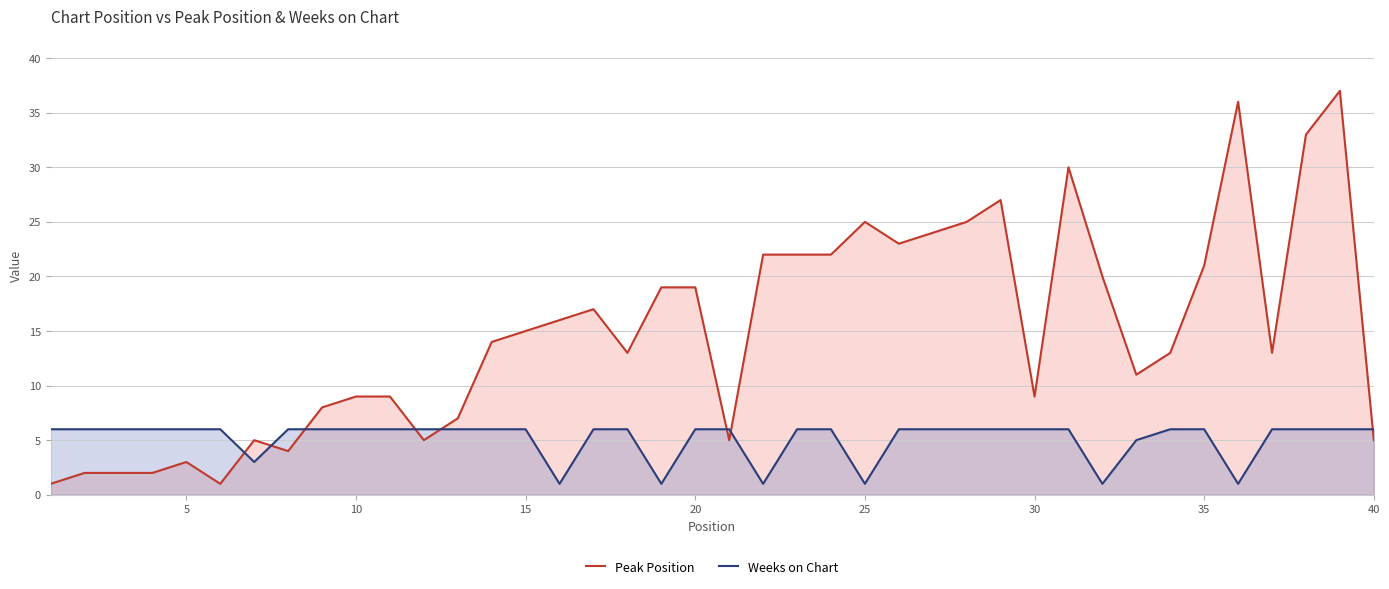

What is the difference between the maximum and minimum values in the Weeks on Chart series?

5